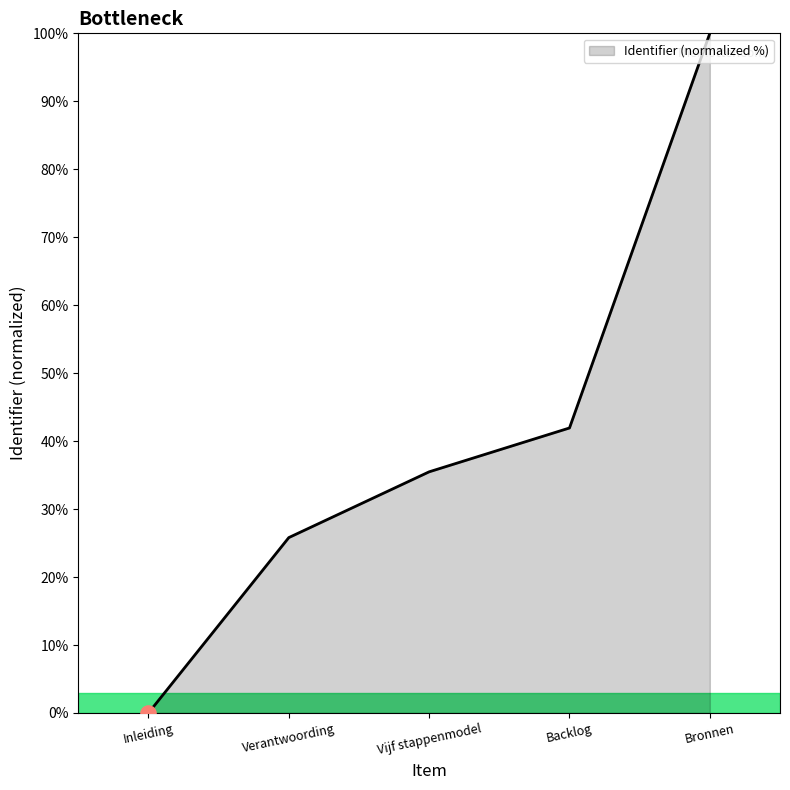

Which has a higher value, Verantwoording or Inleiding?

Verantwoording